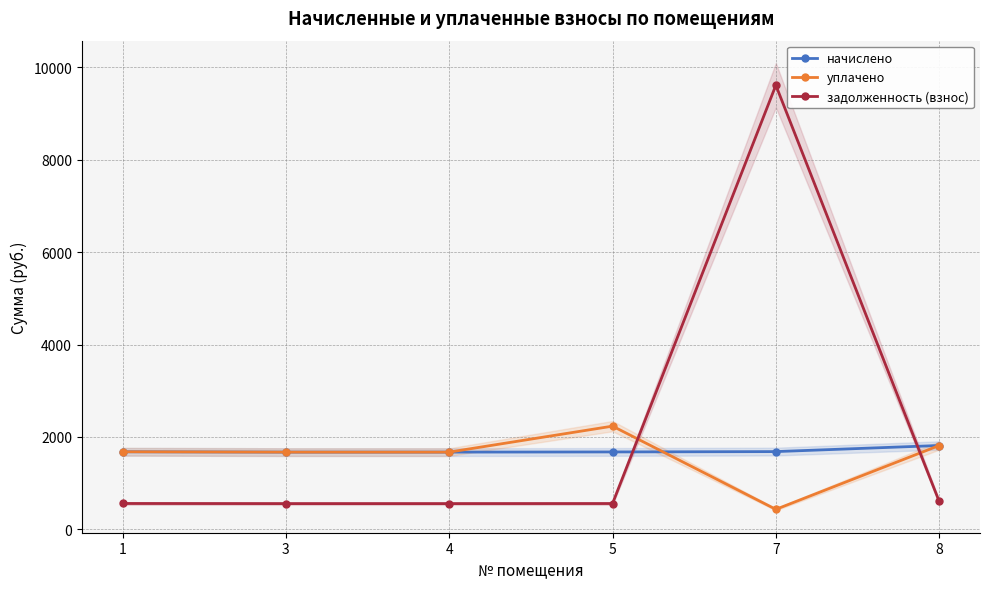

What is the value of the задолженность (взнос) point at the 4th from the left?

558.5